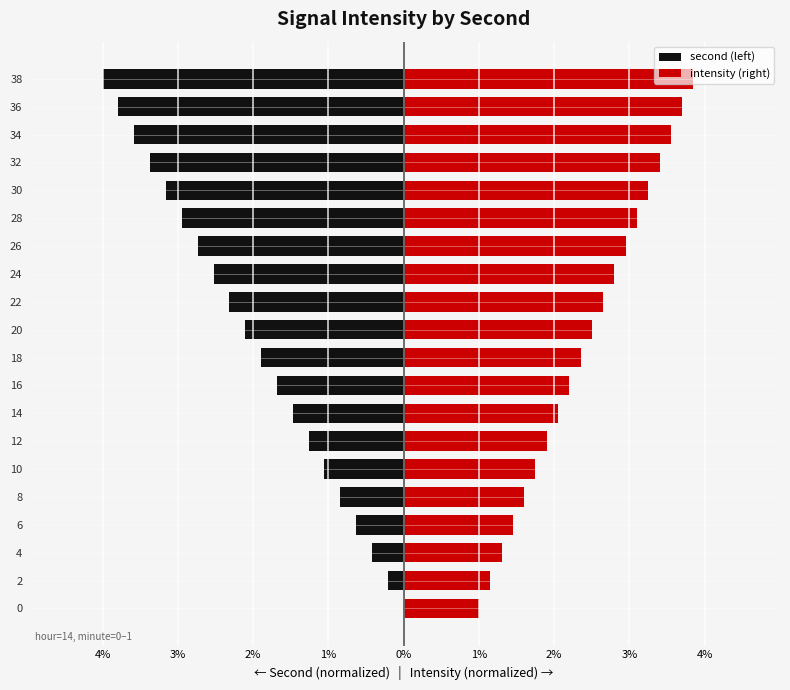

Reading left to right, what are all the values shown in this chart?

second (left): 0.0	-0.2	-0.4	-0.6	-0.8	-1.1	-1.3	-1.5	-1.7	-1.9	-2.1	-2.3	-2.5	-2.7	-2.9	-3.2	-3.4	-3.6	-3.8	-4.0
intensity (right): 1.0	1.1	1.3	1.4	1.6	1.8	1.9	2.0	2.2	2.3	2.5	2.6	2.8	3.0	3.1	3.2	3.4	3.5	3.7	3.9